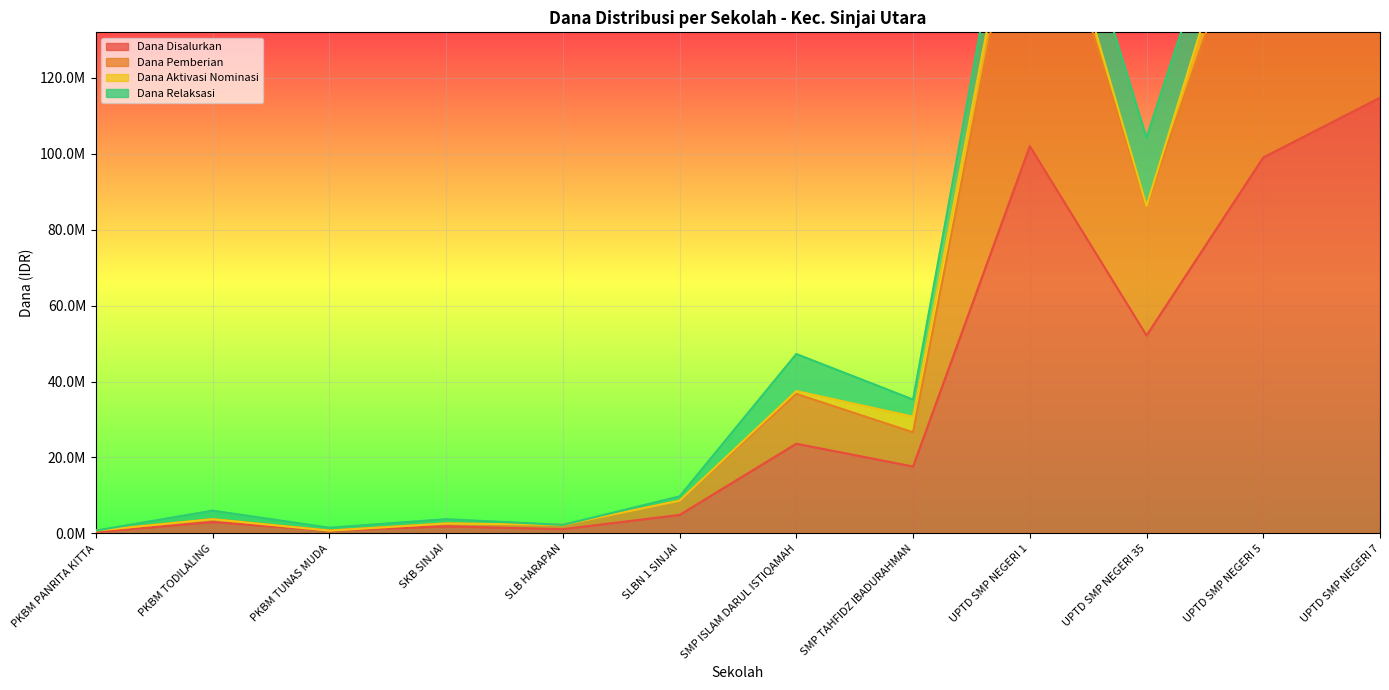

What value does the Dana Pemberian series have at UPTD SMP NEGERI 1, to the nearest 100?

185250000